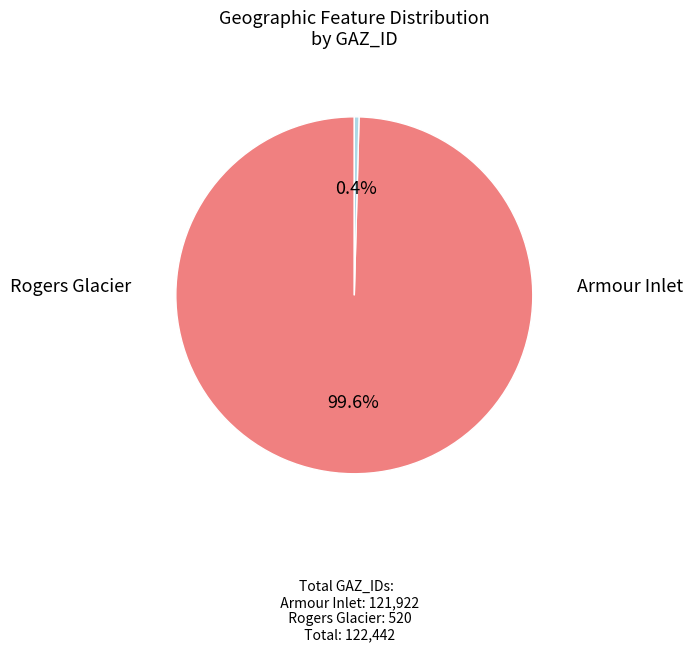

What is the change in value from Armour Inlet to Rogers Glacier?

-121402